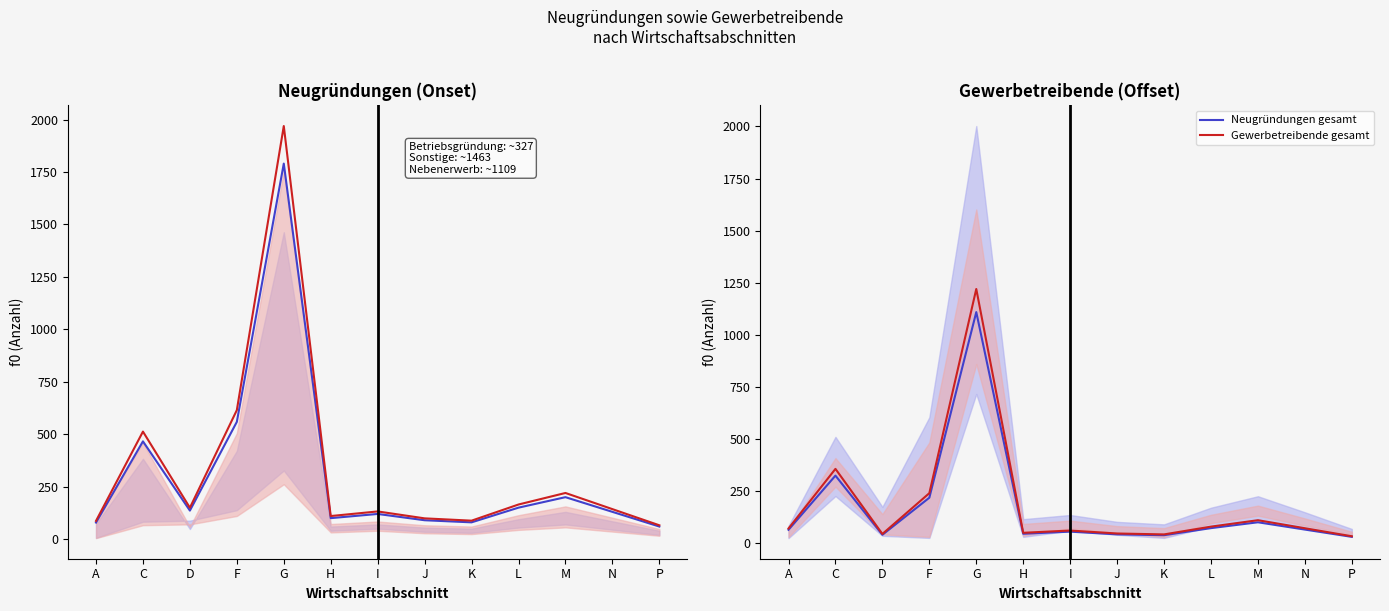

At which category does Gewerbetreibende ins-gesamt reach its first local peak?

C